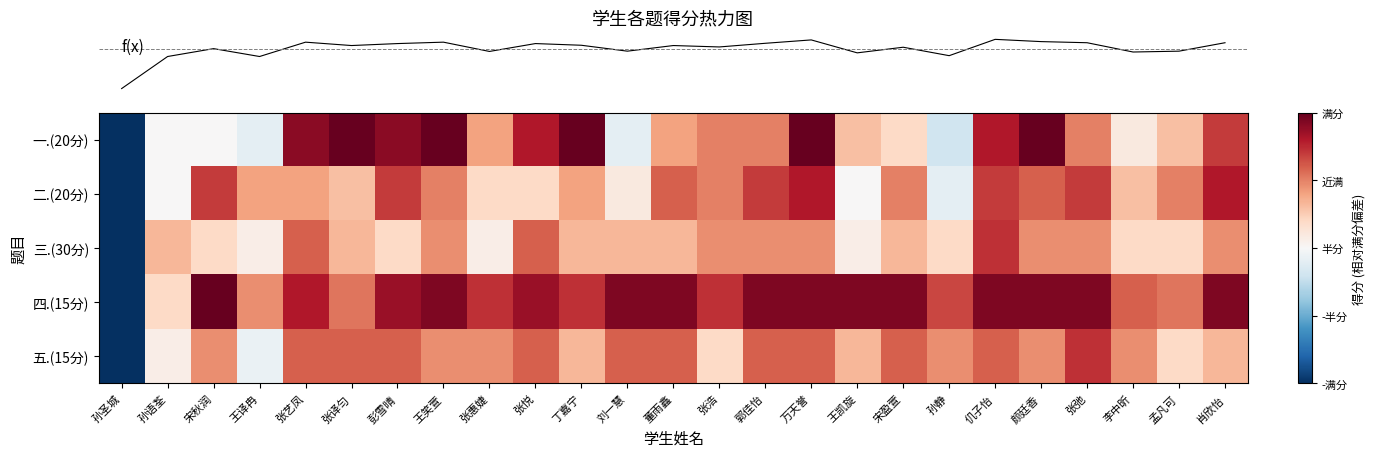

At how many categories does at least one series exceed 0?

24